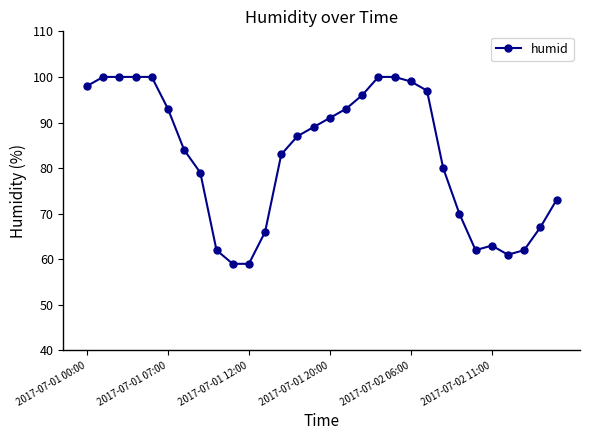

What is the average value?

82